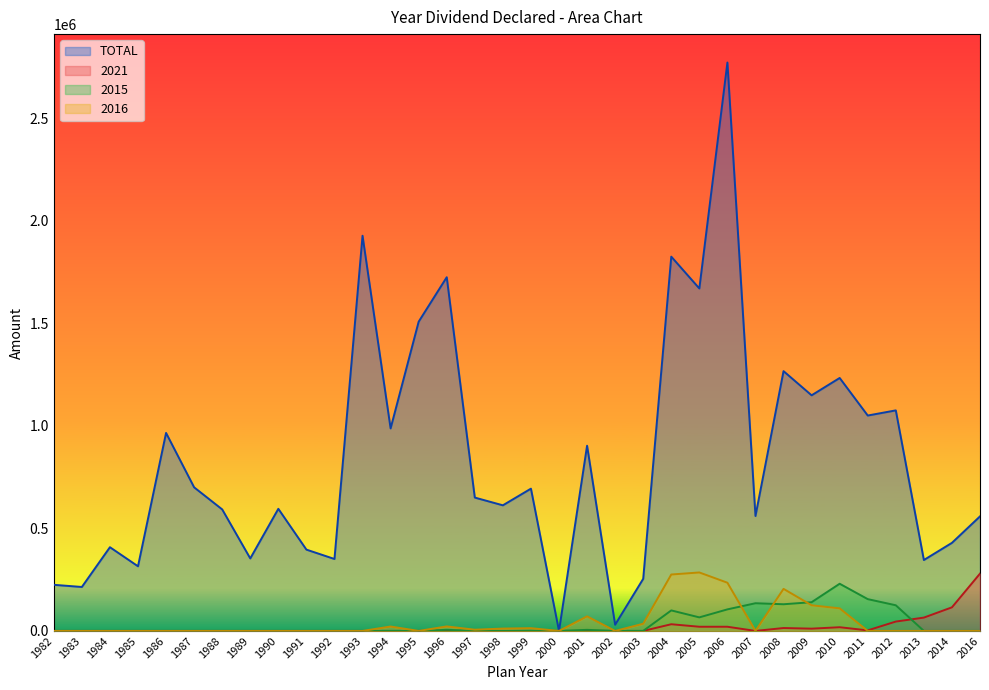

Which series has the widest spread of values?

TOTAL